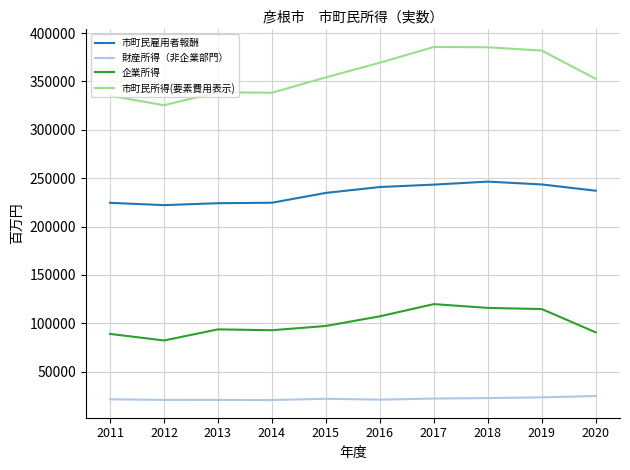

Which series has the largest total across all categories?

市町民所得(要素費用表示)